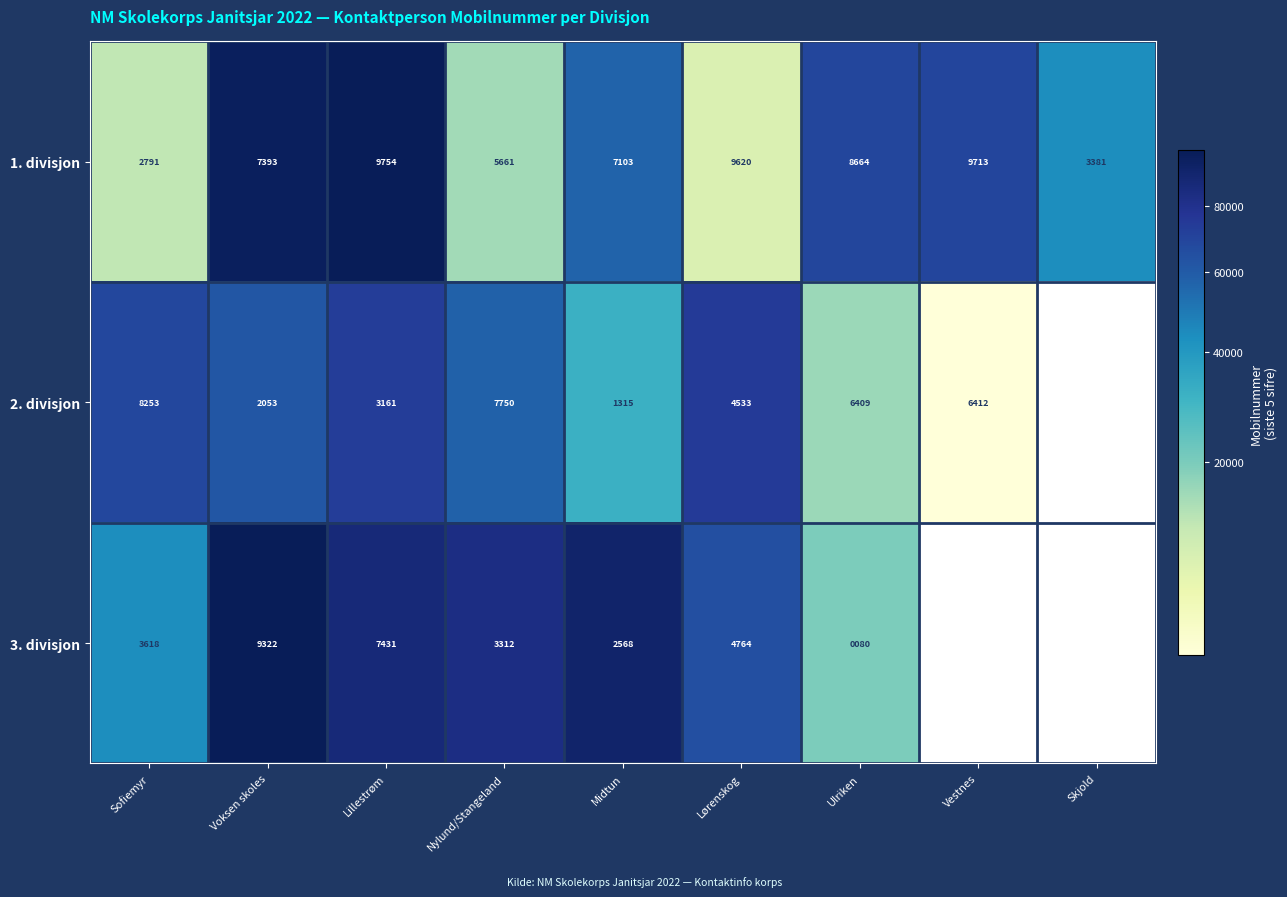

Between Midtun and Skjold, which is larger?

Midtun